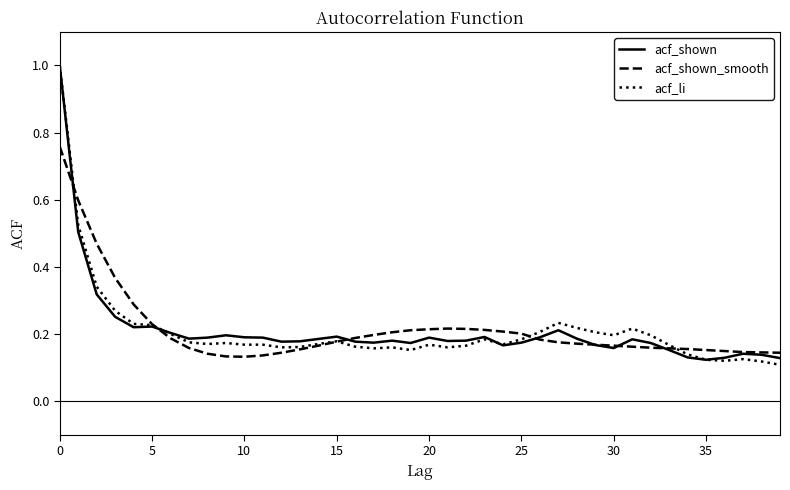

What is the maximum value for acf_li?

1.0